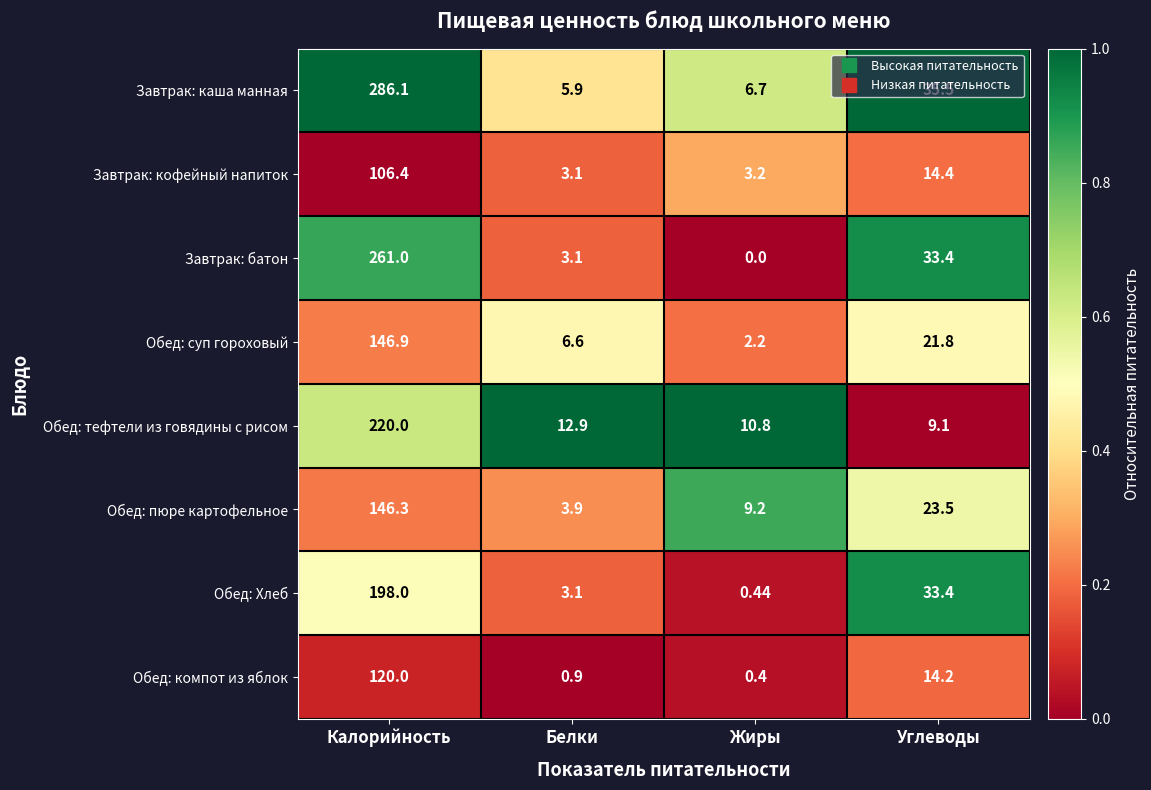

What is the maximum value shown in the chart?

286.1